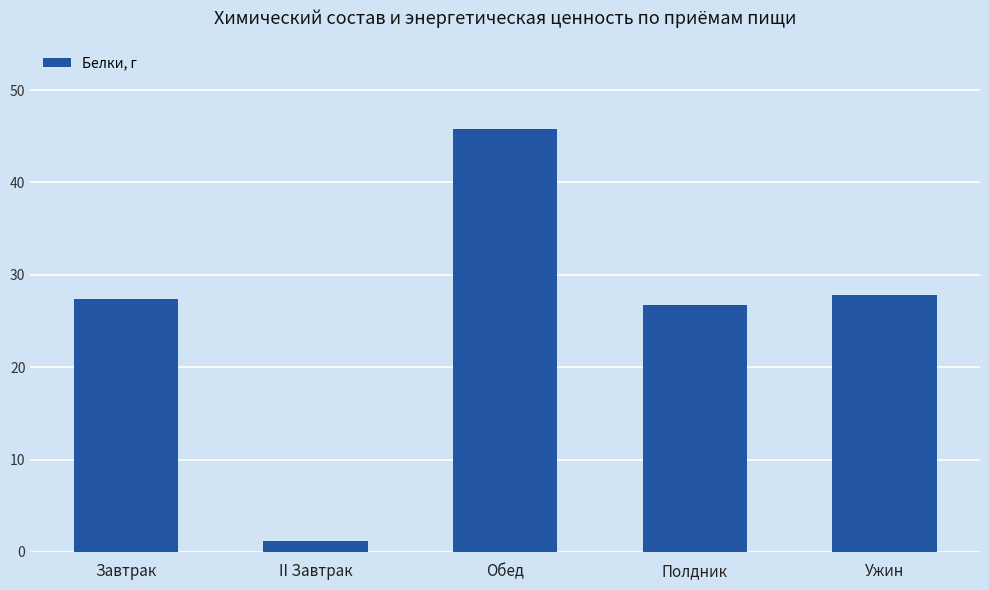

Are the bars horizontal?

No